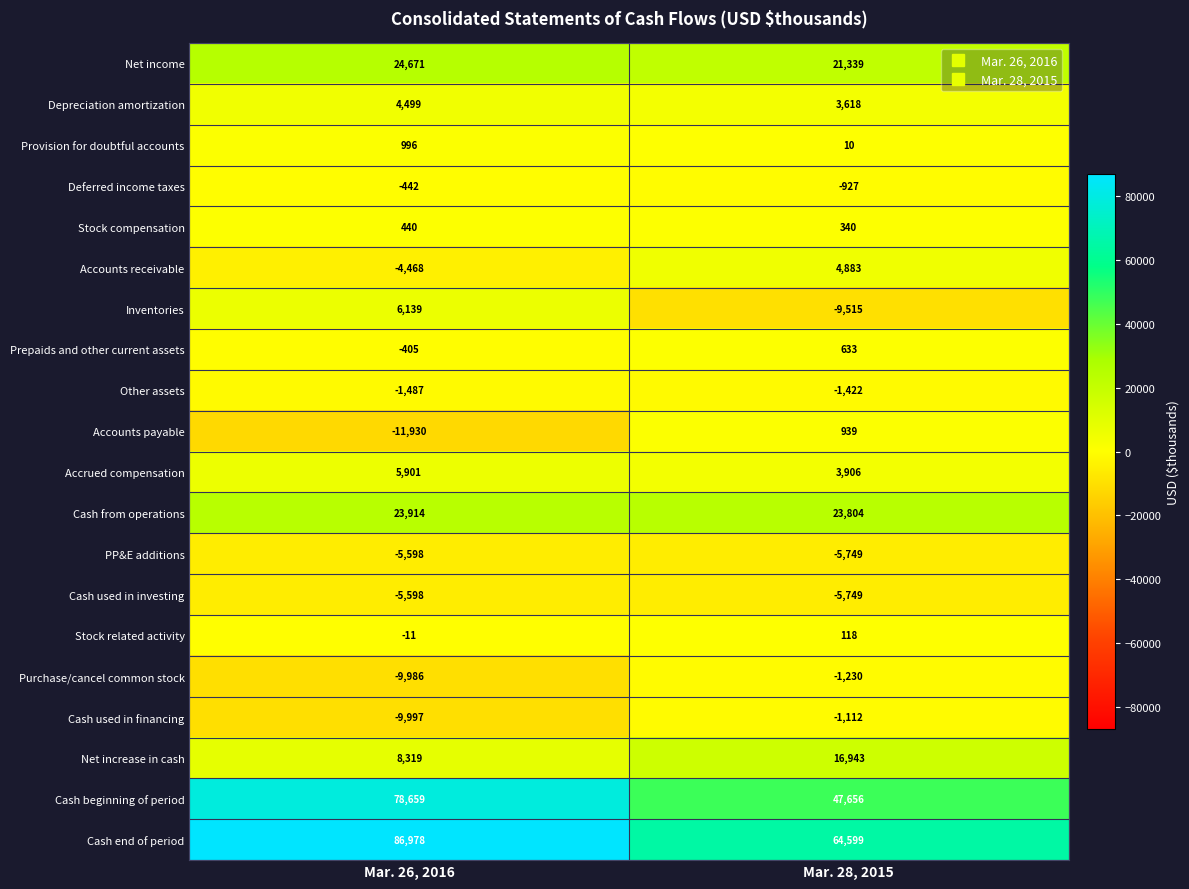

Rank the categories by Net income value from lowest to highest.

Mar. 28, 2015, Mar. 26, 2016